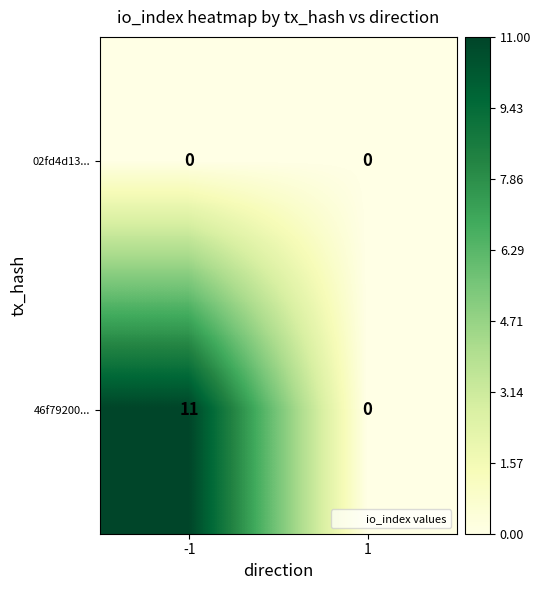

Which series has the widest spread of values?

46f79200...